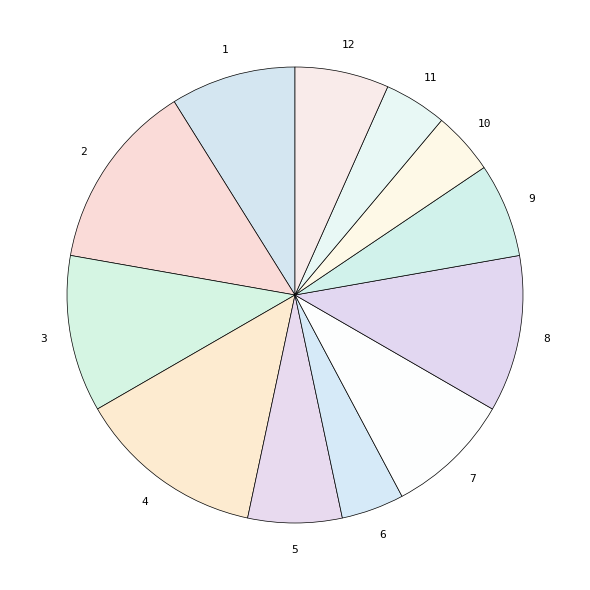

To the nearest percent, what is the average slice percentage?

8%